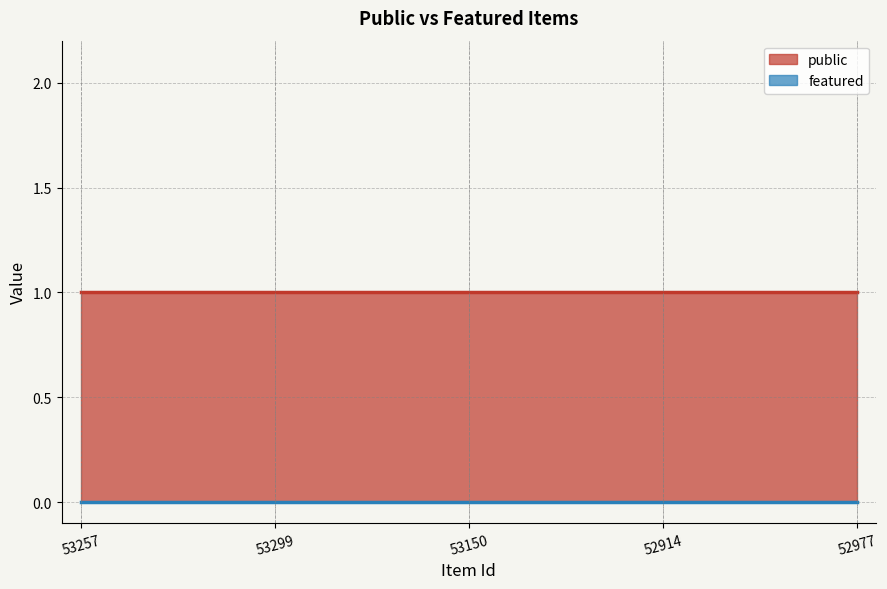

What is the difference between the highest and lowest values at 52977?

1.0